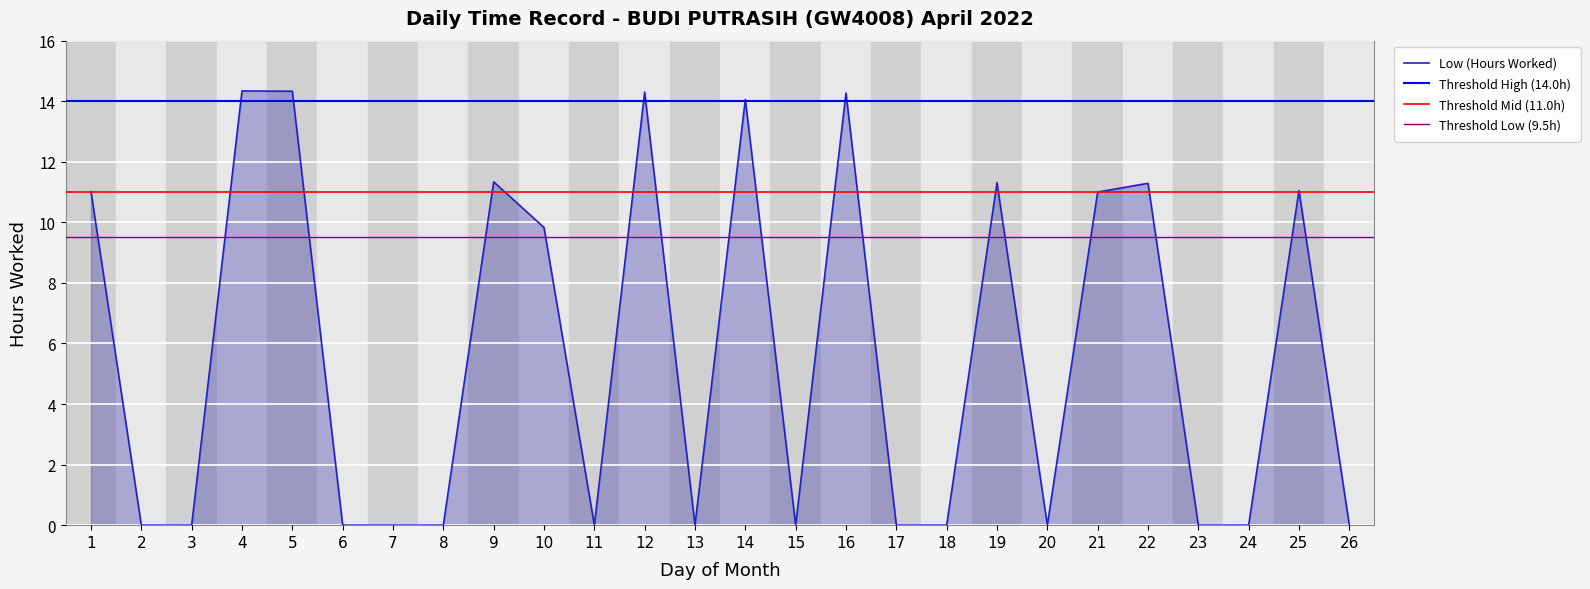

How many values exceed 0?

12